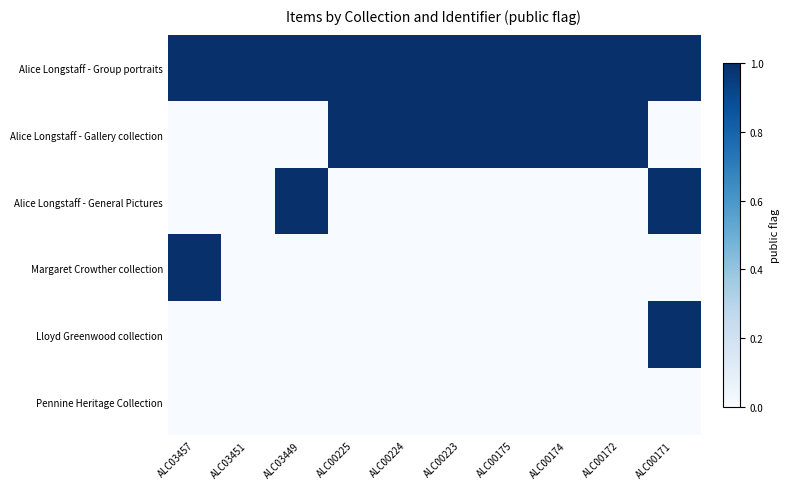

How many distinct data groups are displayed?

6